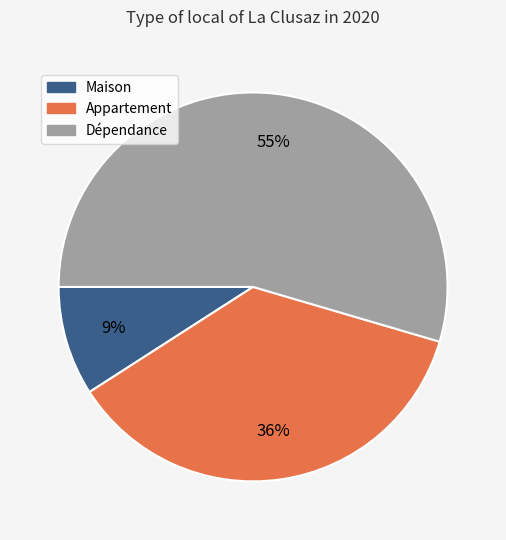

To the nearest percent, what is the average slice percentage?

33%